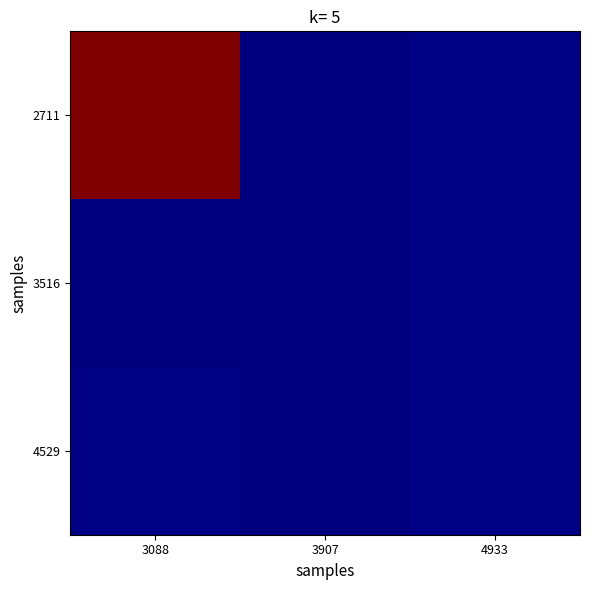

At which category is the sum across all series the highest?

3088